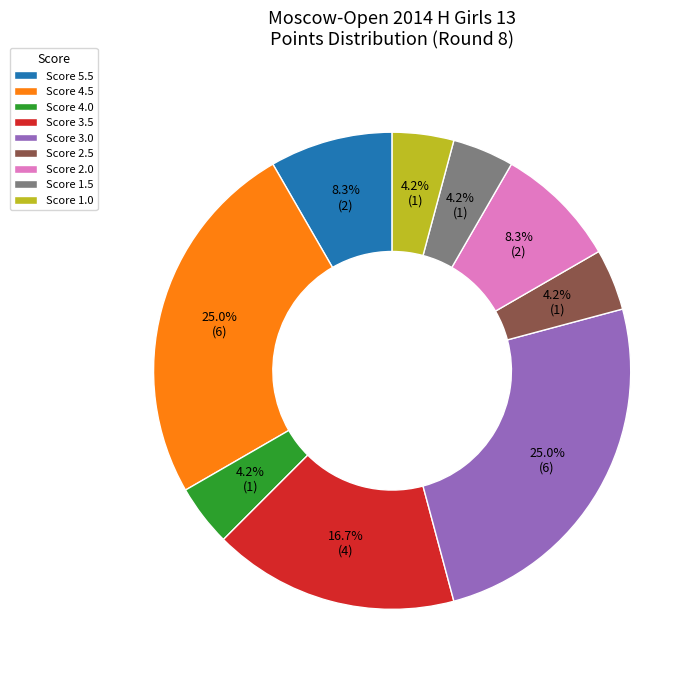

Between Score 5.5 and Score 2.5, which is larger?

Score 5.5